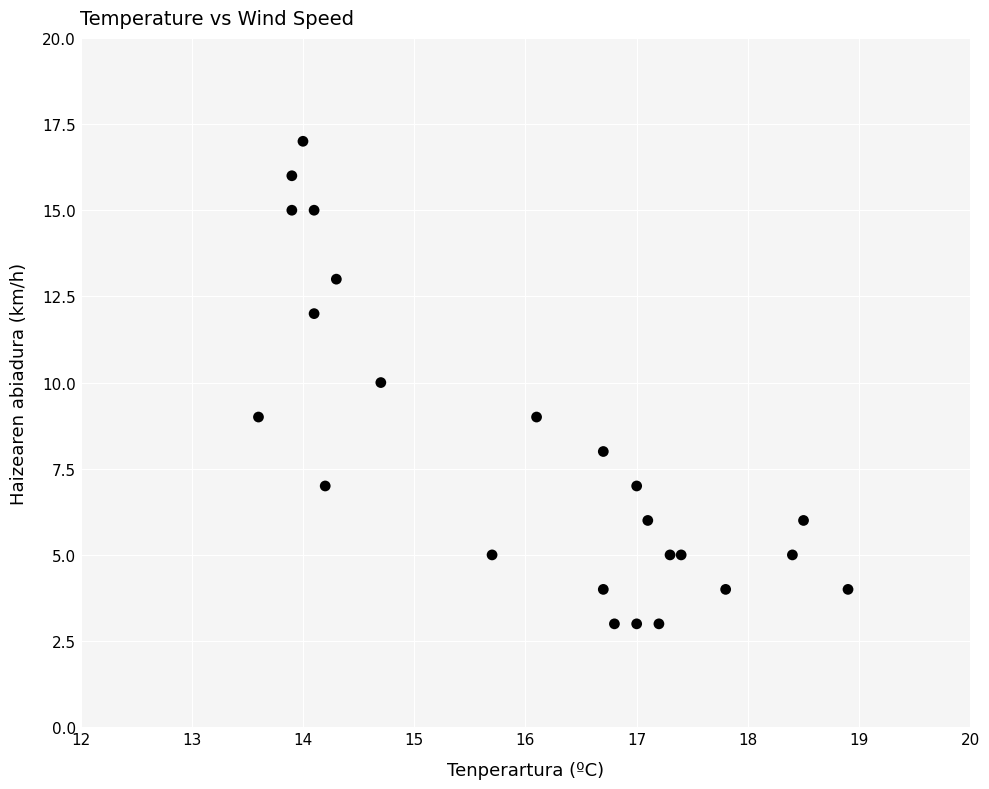

What is the range of Y values (max minus min)?

14